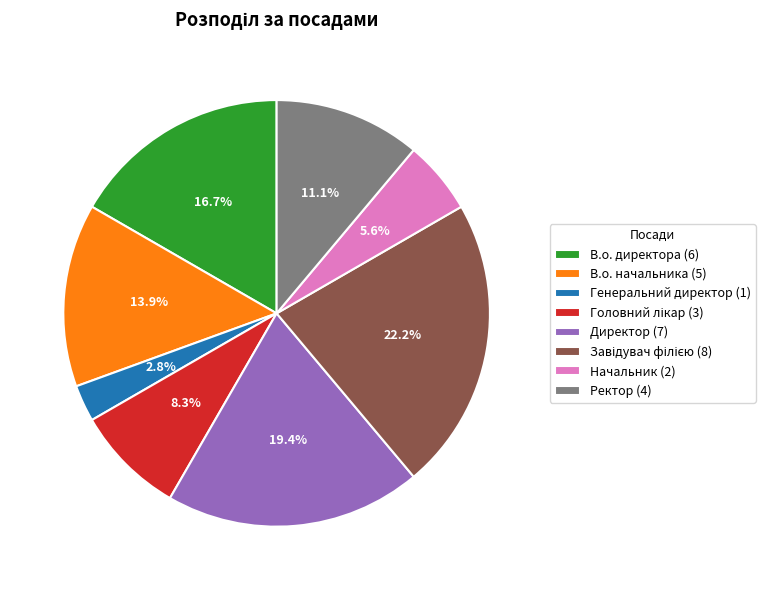

Does any single category account for the majority?

No